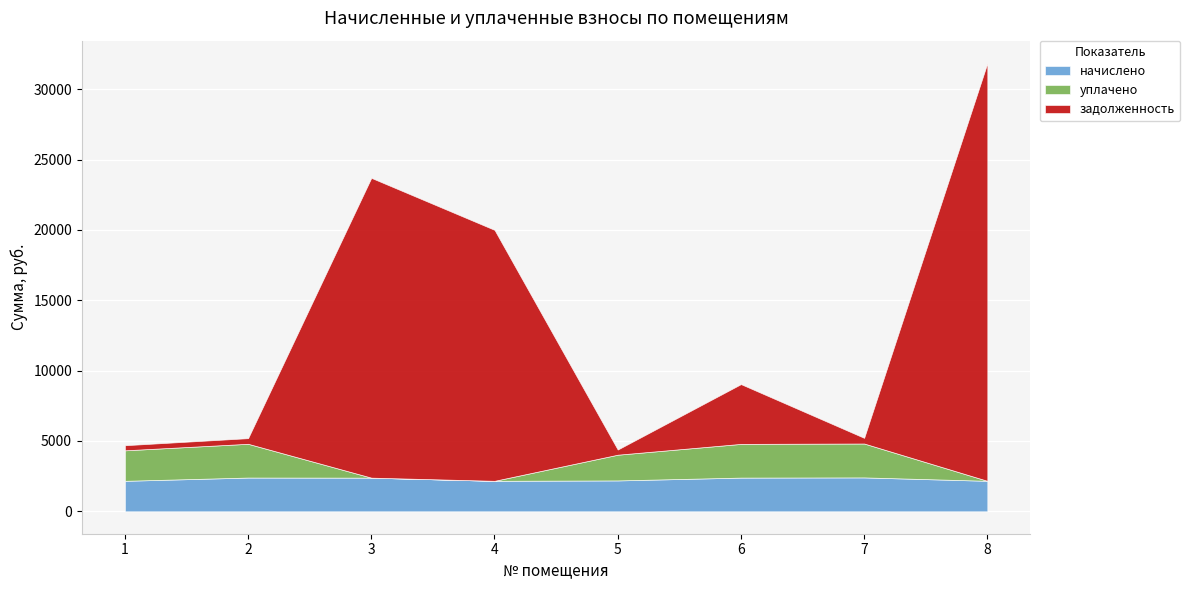

True or false: начислено and уплачено intersect in this chart.

False